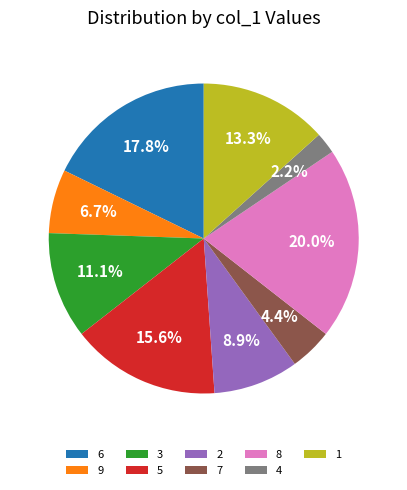

Between 2 and 6, which is larger?

6